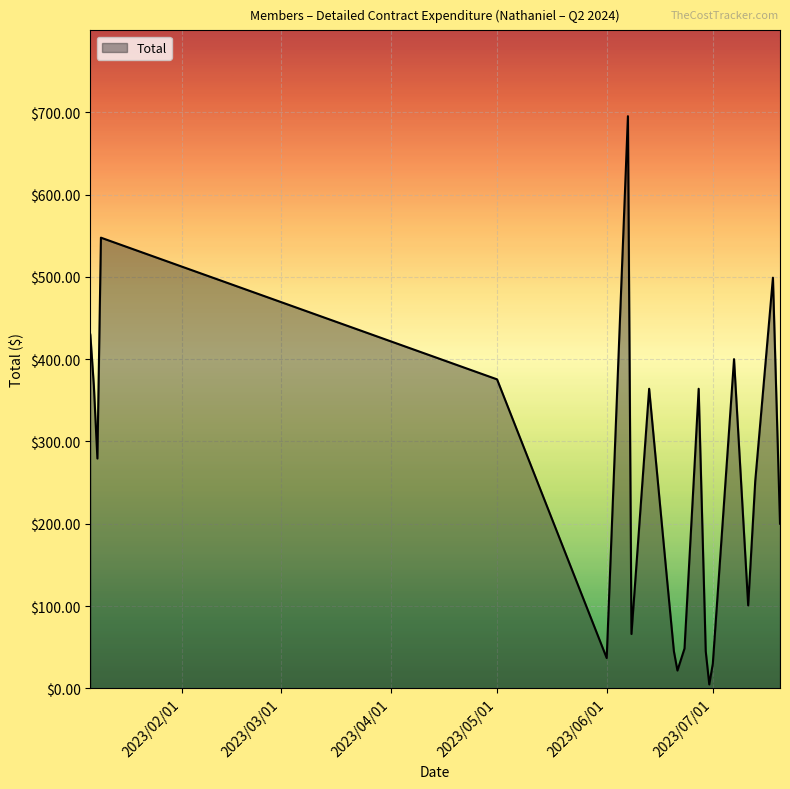

What is the maximum value shown in the chart?

695.2